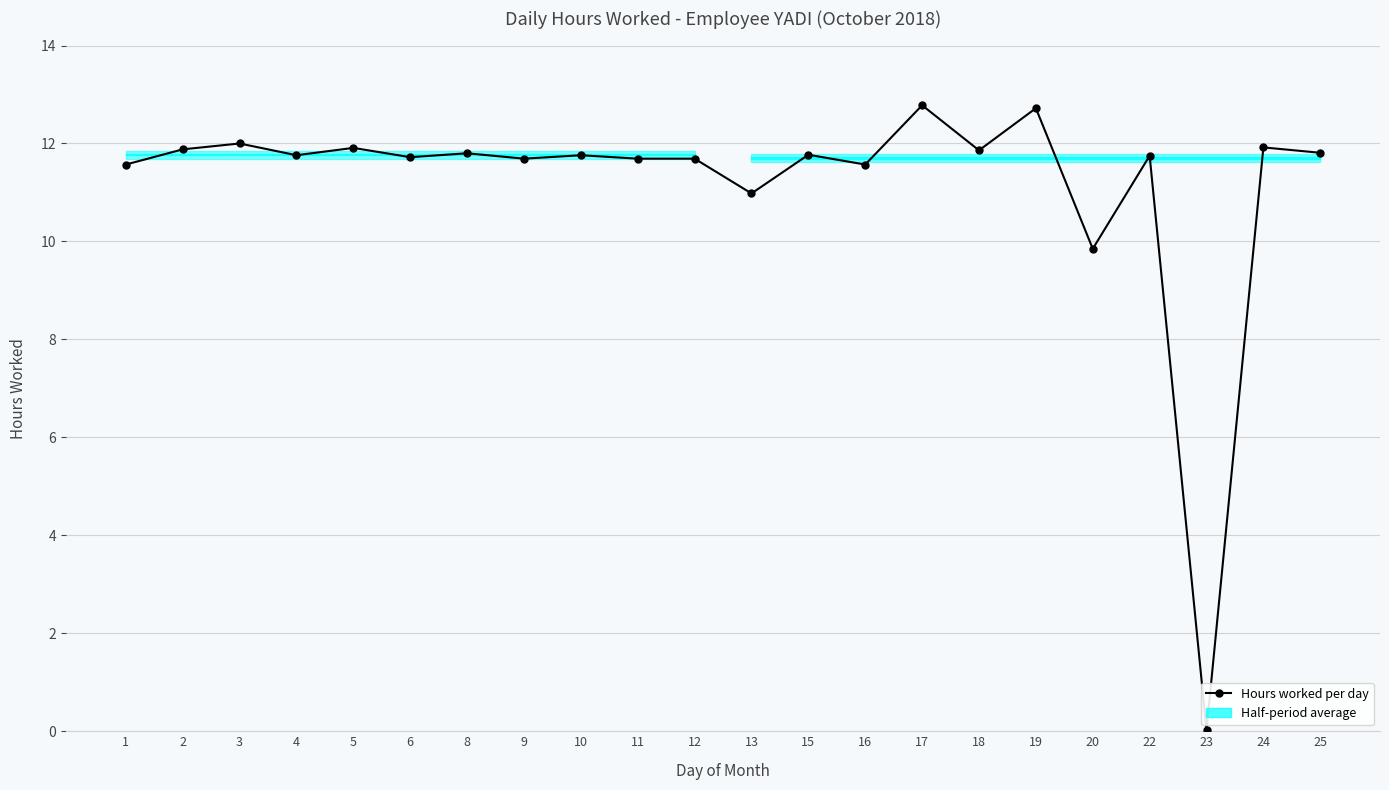

True or false: the data has more than 1 interior local peaks.

True